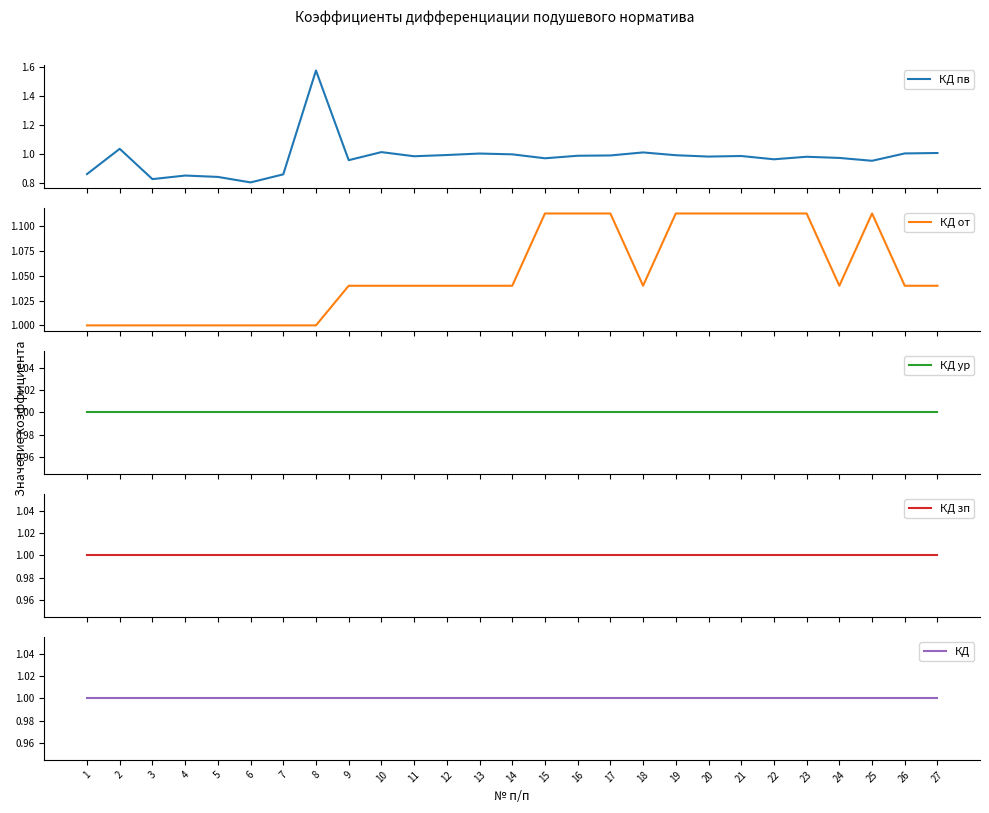

Which category has the lowest value across all series?

6